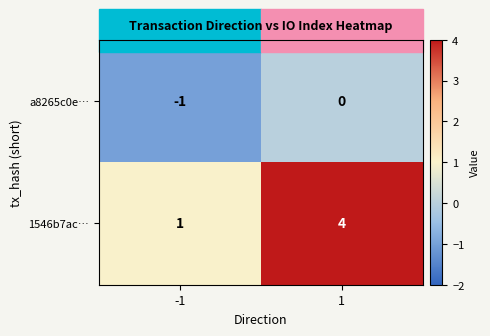

What is the spread (max minus min) of values at -1?

2